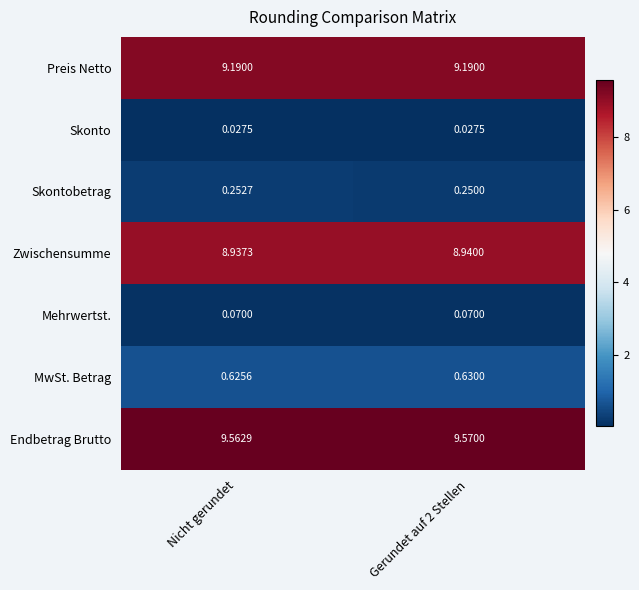

Where is Zwischensumme nearest to the value 8?

Nicht gerundet